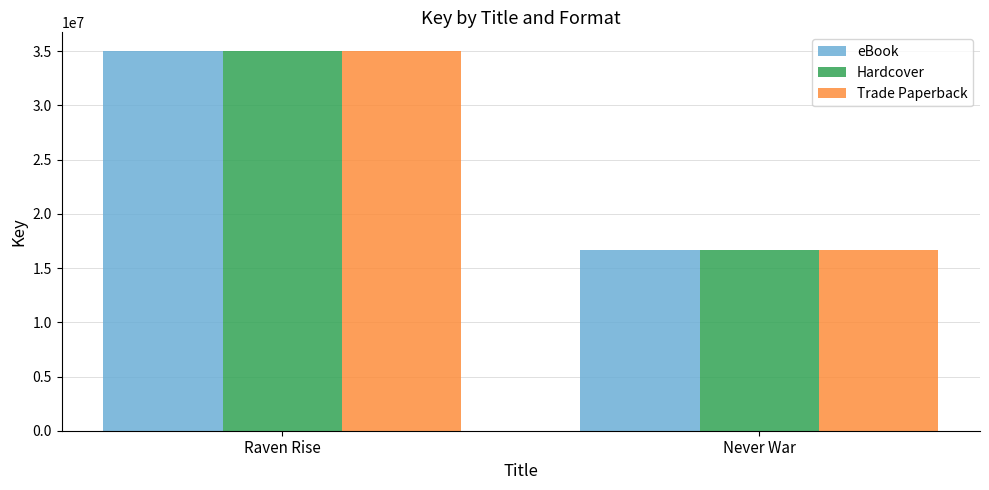

Is it true that eBook equals 16689336 at Never War?

True